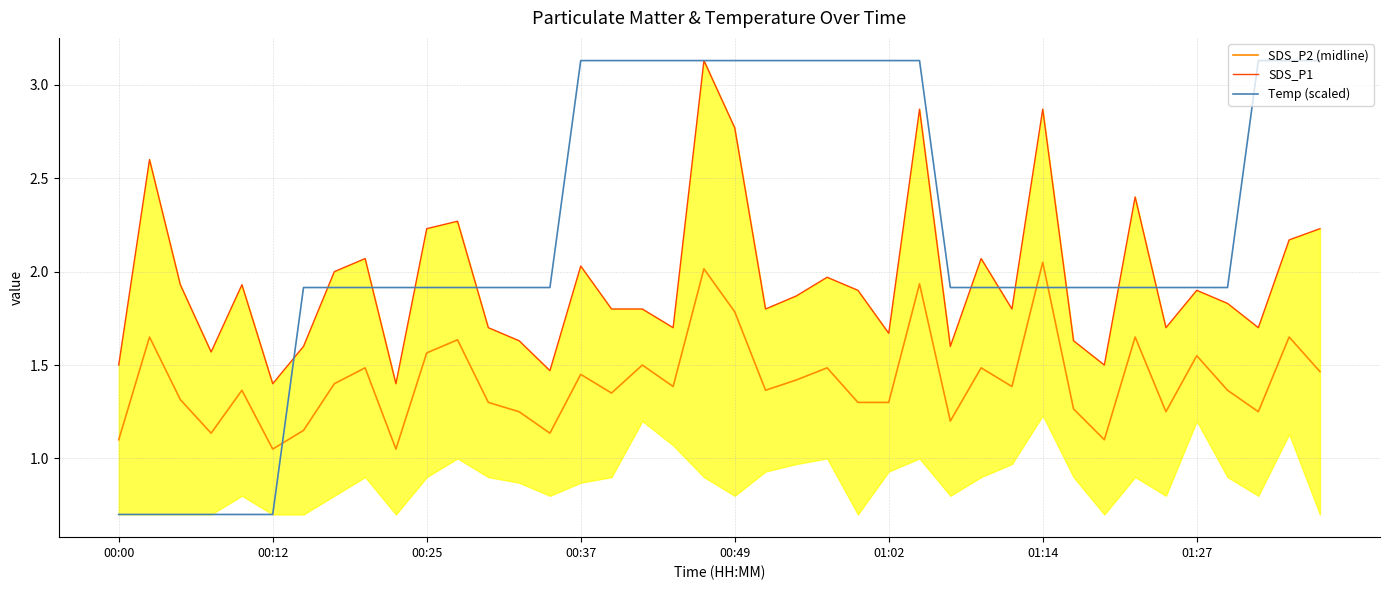

Which series has the widest spread of values?

Temp (scaled)